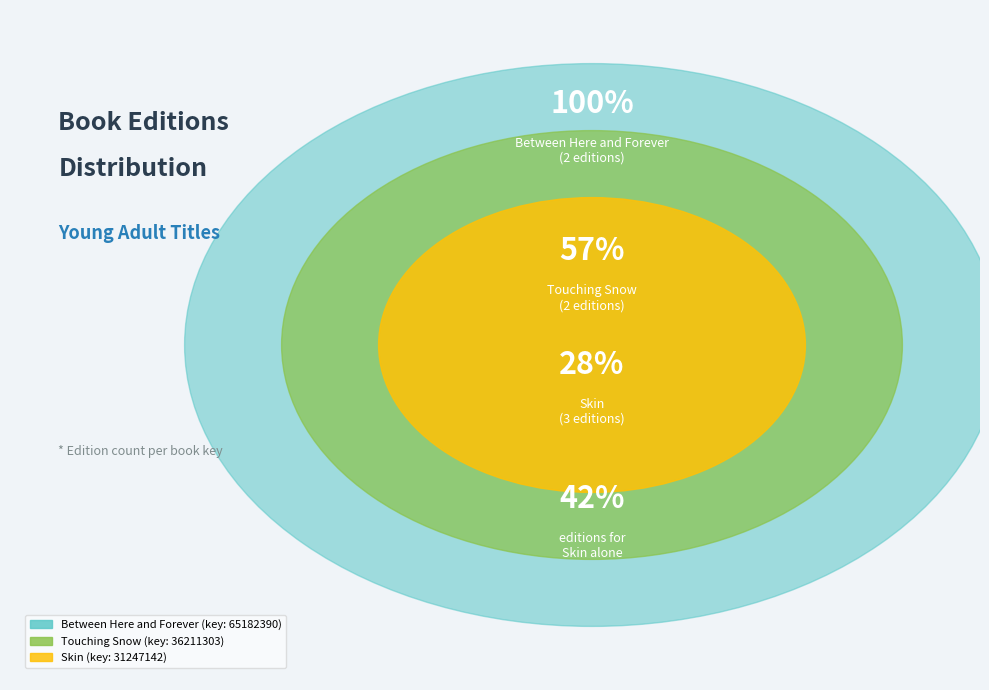

To the nearest percent, what percentage of the pie is Skin?

43%